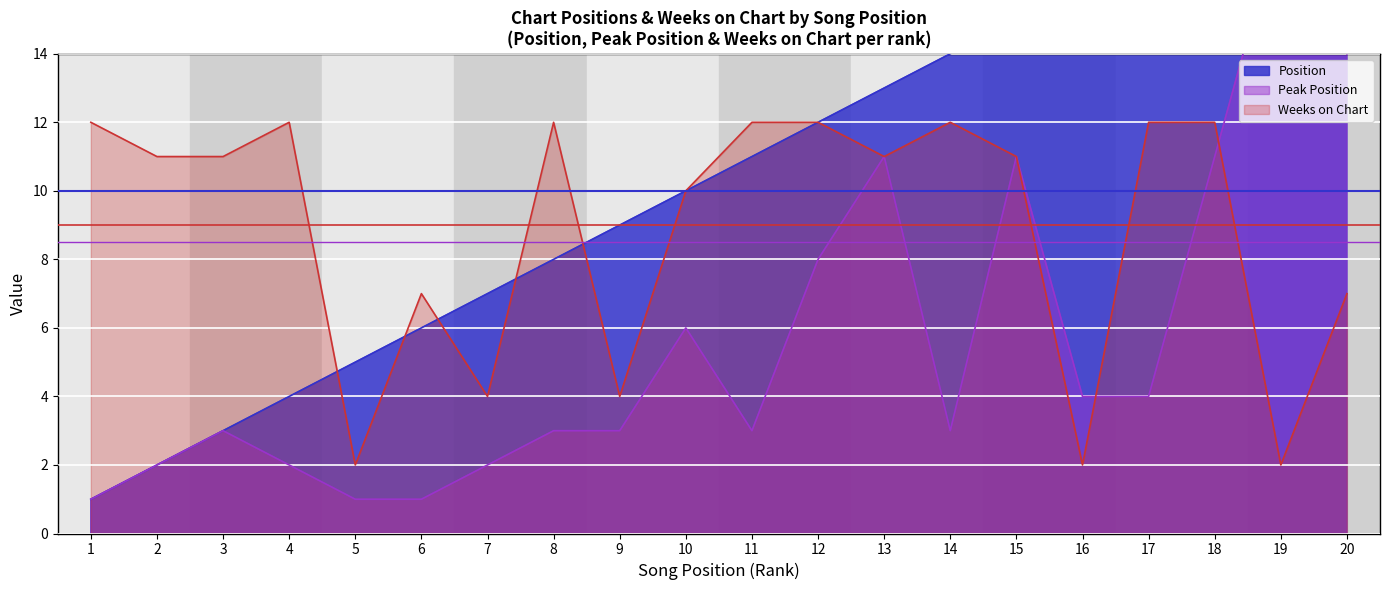

Read the Weeks on Chart value at 6, to the nearest 5.

5